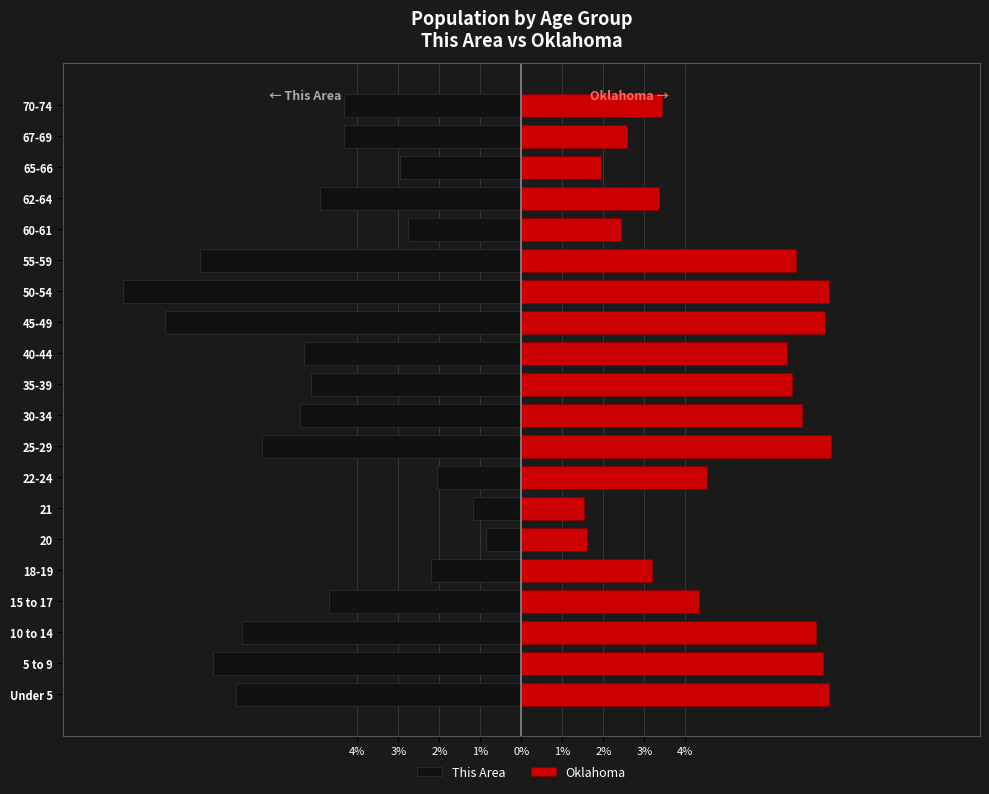

The Oklahoma series shows 10.3 at 55-59. True or false?

False